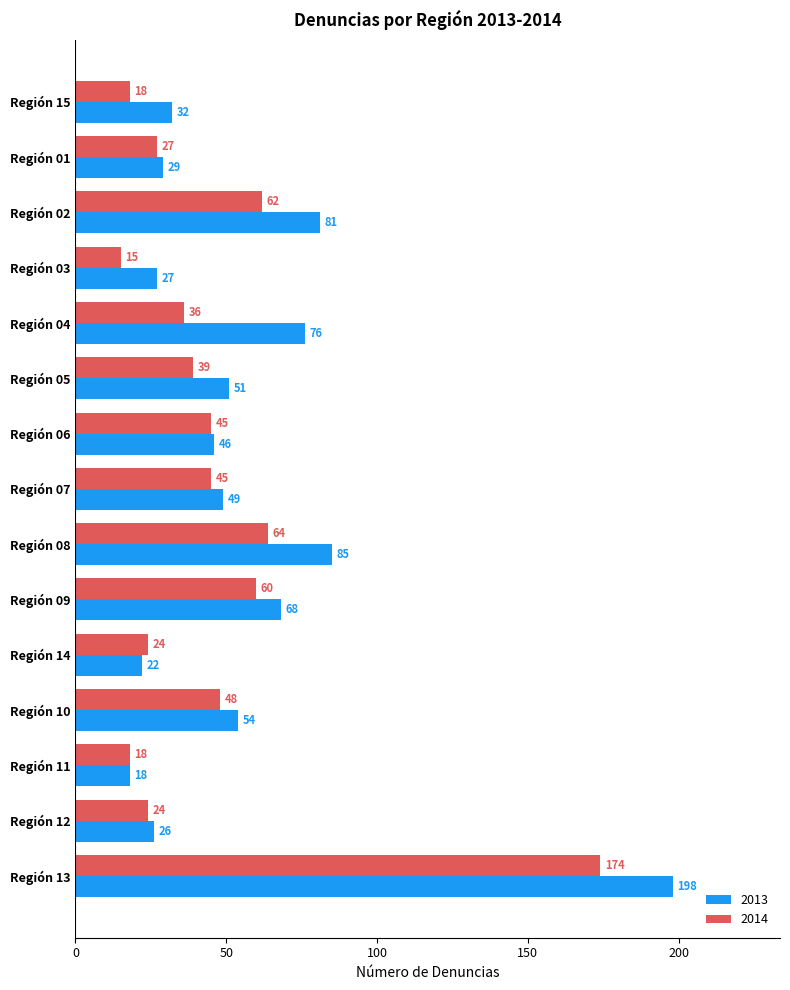

At how many categories does at least one series exceed 186?

1